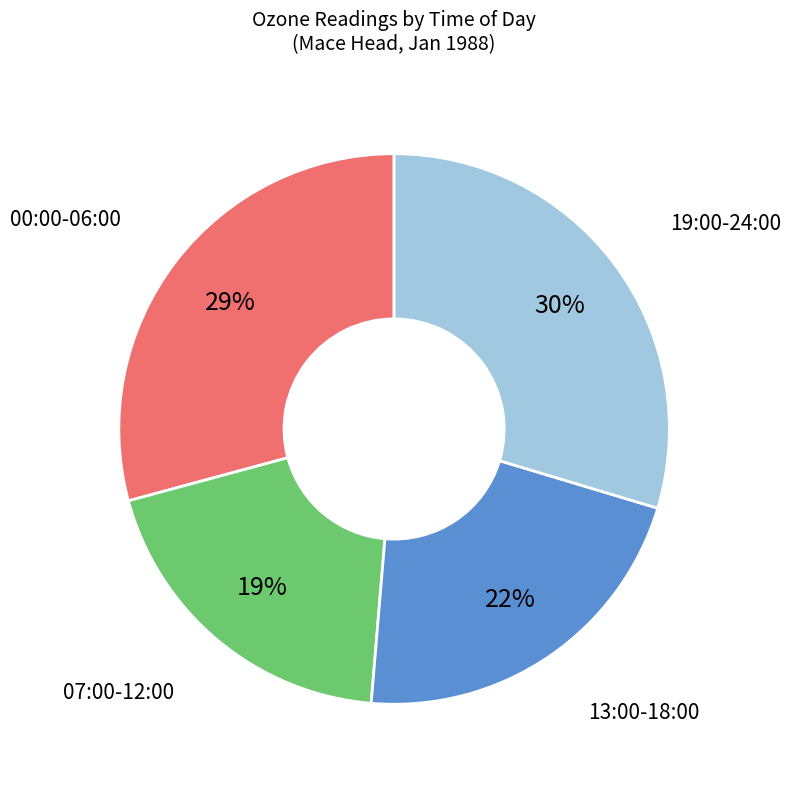

To the nearest percent, what is the average slice percentage?

25%